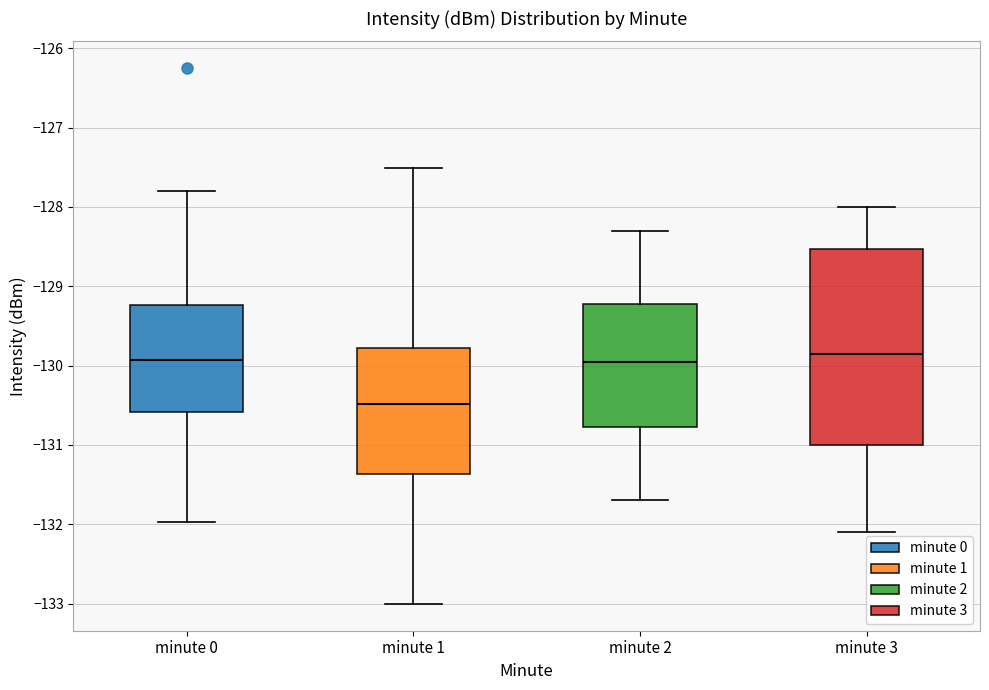

Reading left to right, read every box against the y-axis: the position of its median line, the range the box covers, and the ends of its whiskers. The values are not printed on the chart, so give them approximately, as read against the axis.

minute 0: median -129.9, box -130.6 to -129.2, whiskers -132.0 to -127.8
minute 1: median -130.5, box -131.4 to -129.8, whiskers -133.0 to -127.5
minute 2: median -129.9, box -130.8 to -129.2, whiskers -131.7 to -128.3
minute 3: median -129.8, box -131.0 to -128.5, whiskers -132.1 to -128.0